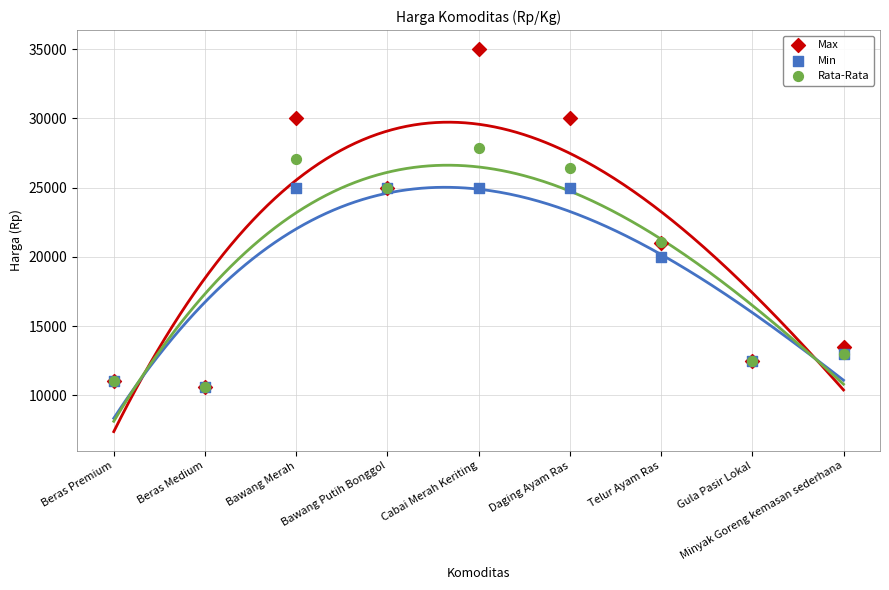

In the Min series, what Y value is closest to 17800?

20000